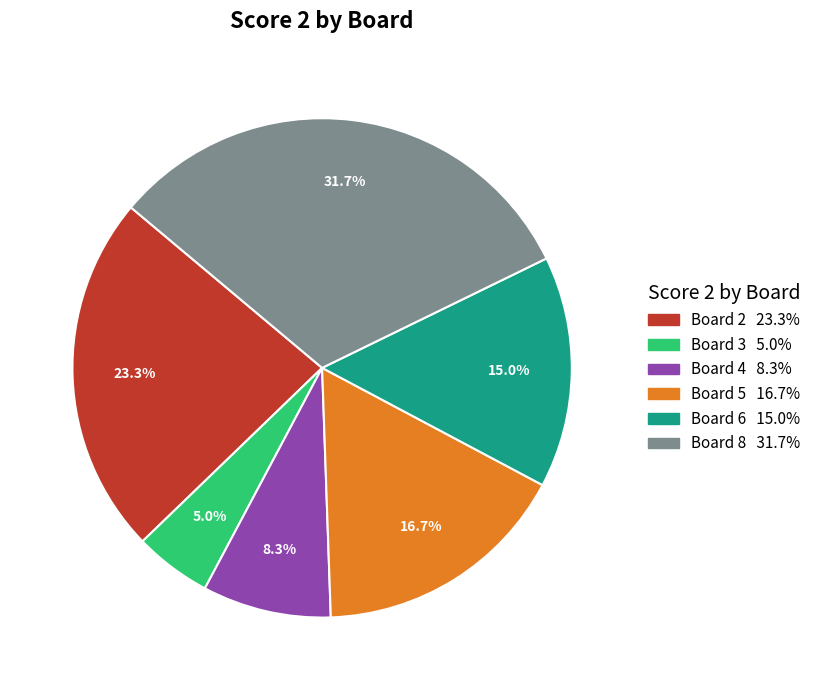

Is there a majority slice in this chart?

No